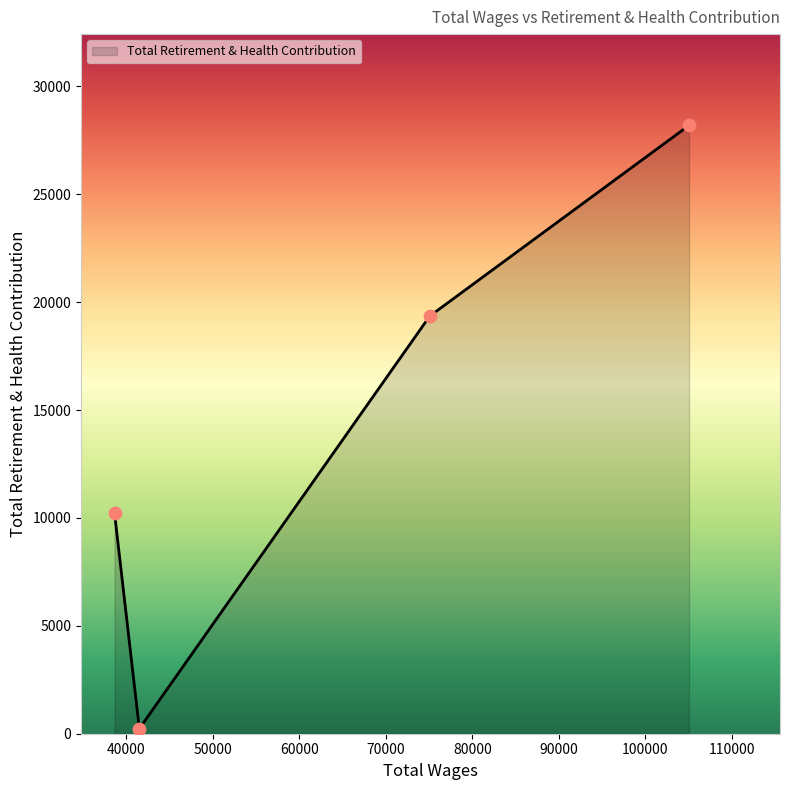

What is the difference between the second highest and minimum values?

19123